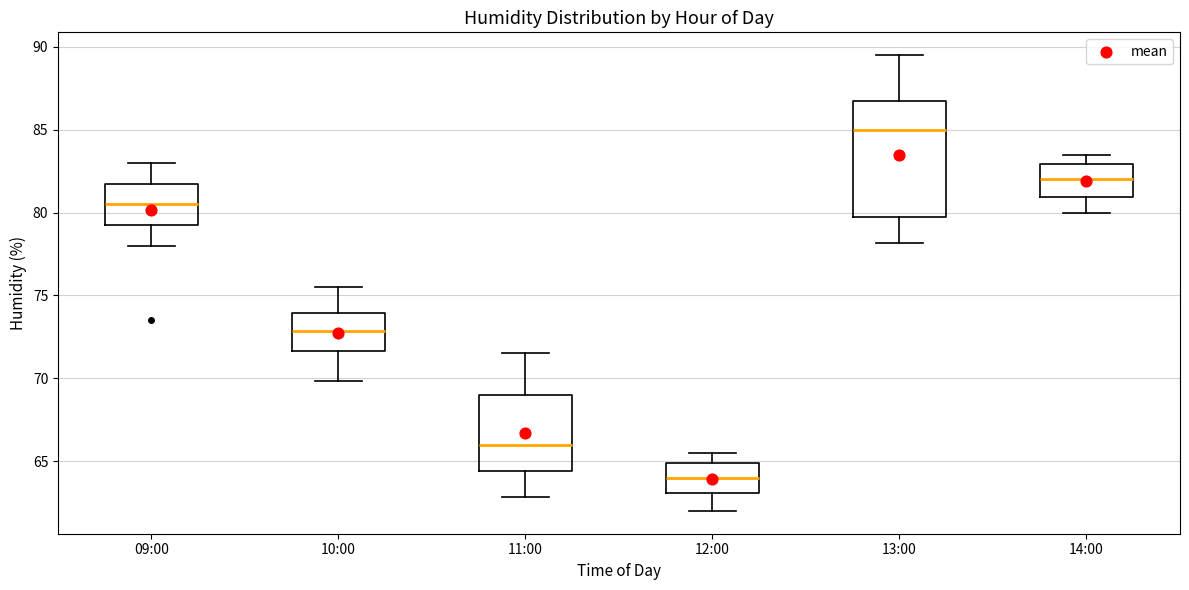

Comparing the boxes themselves (not the whiskers), which one is the tallest?

13:00